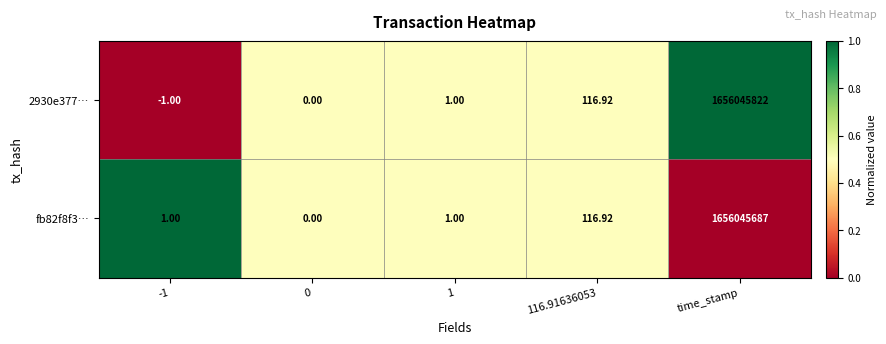

At which category does the chart reach its peak across all series?

time_stamp